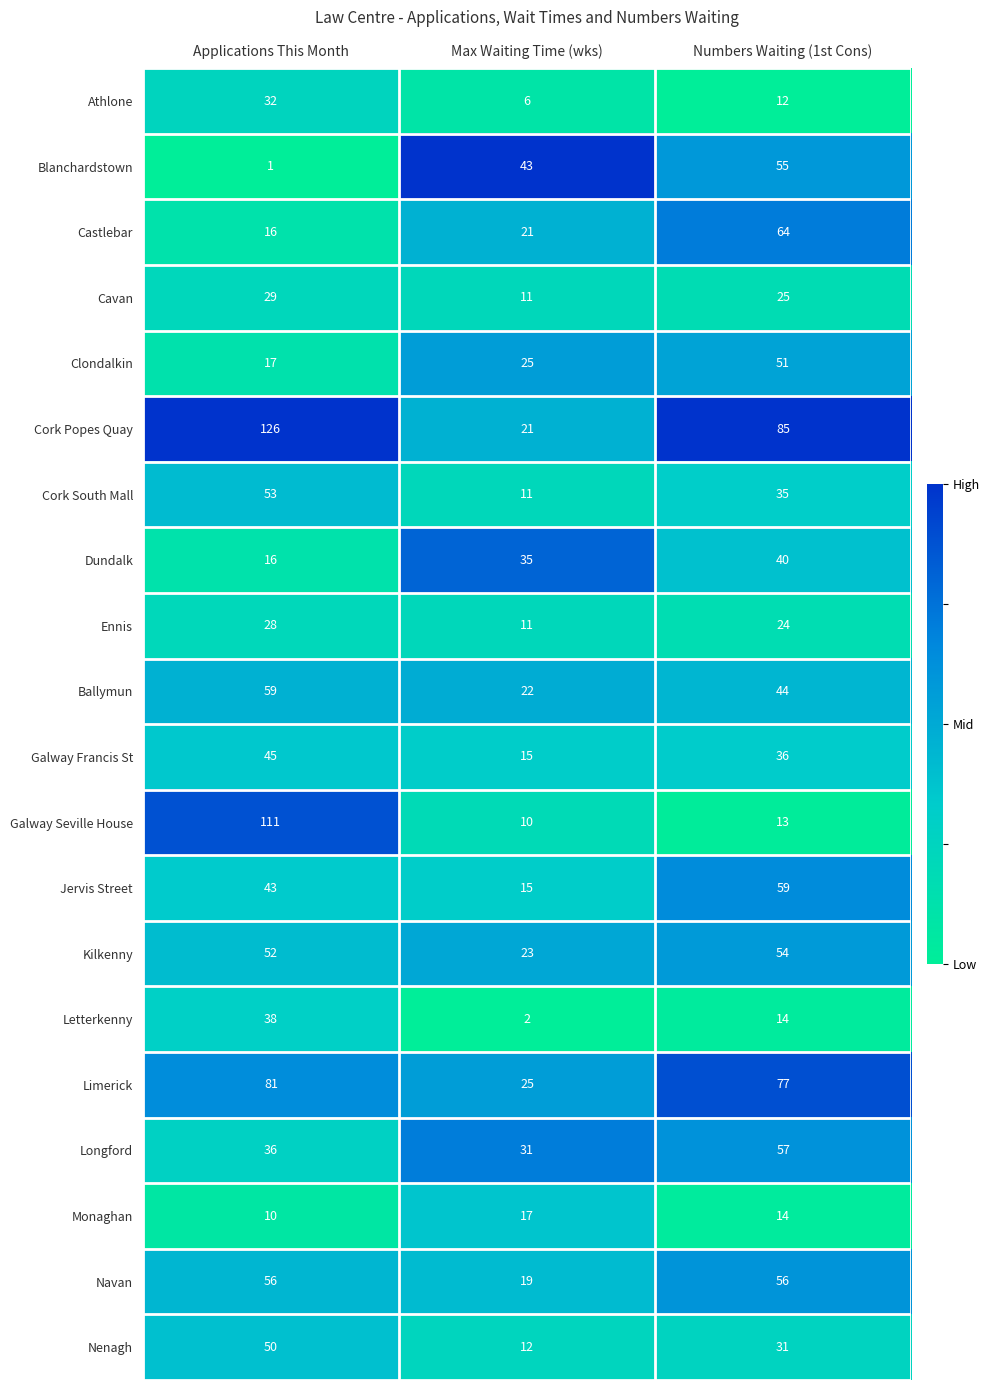

What is the difference between the Jervis Street values at Max Waiting Time (wks) and Numbers Waiting (1st Cons)?

44